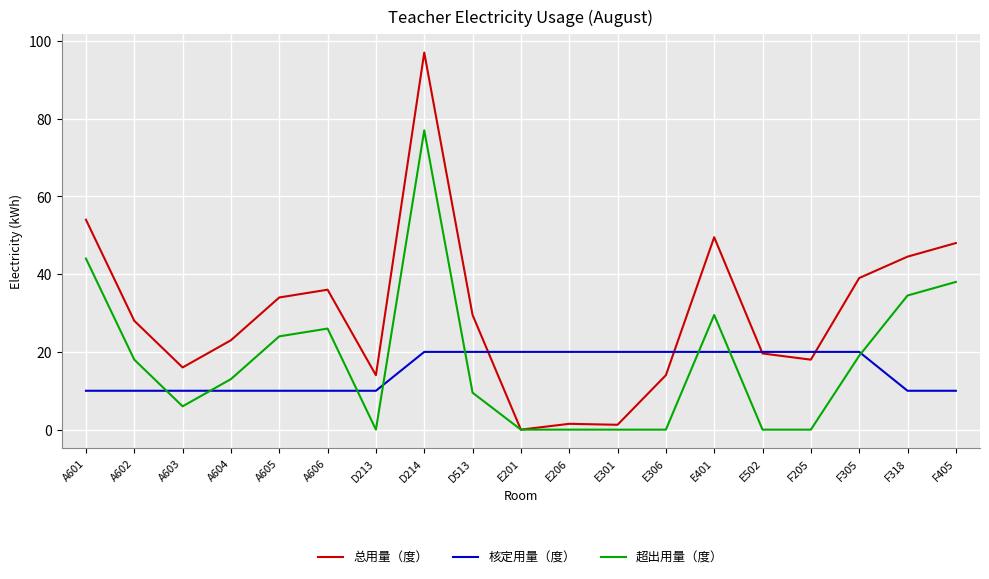

Which series has the largest total across all categories?

总用量（度）